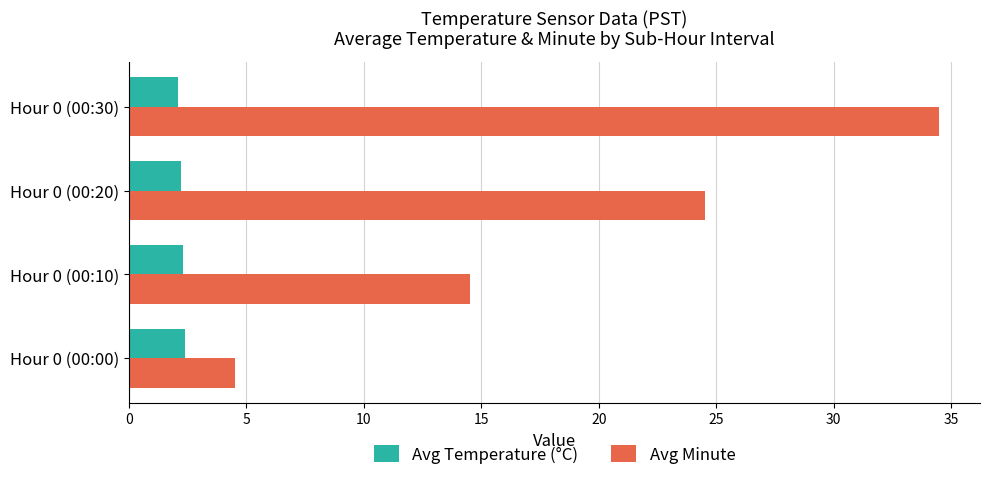

List the series in order of their peak value, lowest first.

Avg Temperature (°C), Avg Minute